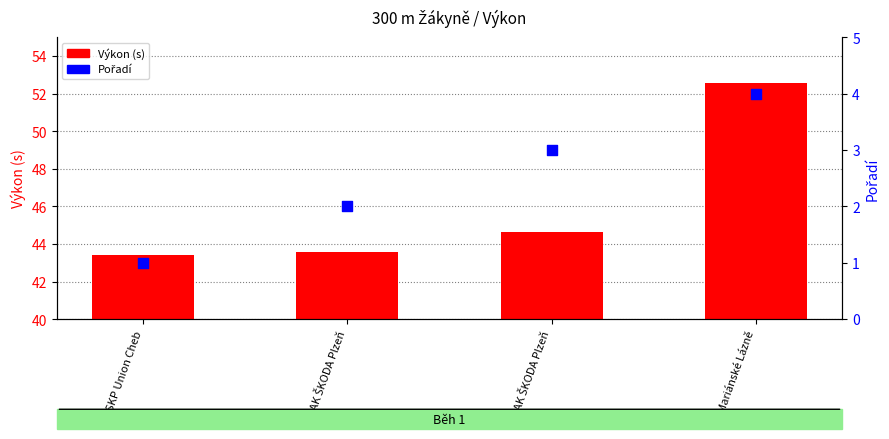

What are all the series names shown in the legend?

Výkon (s), Pořadí